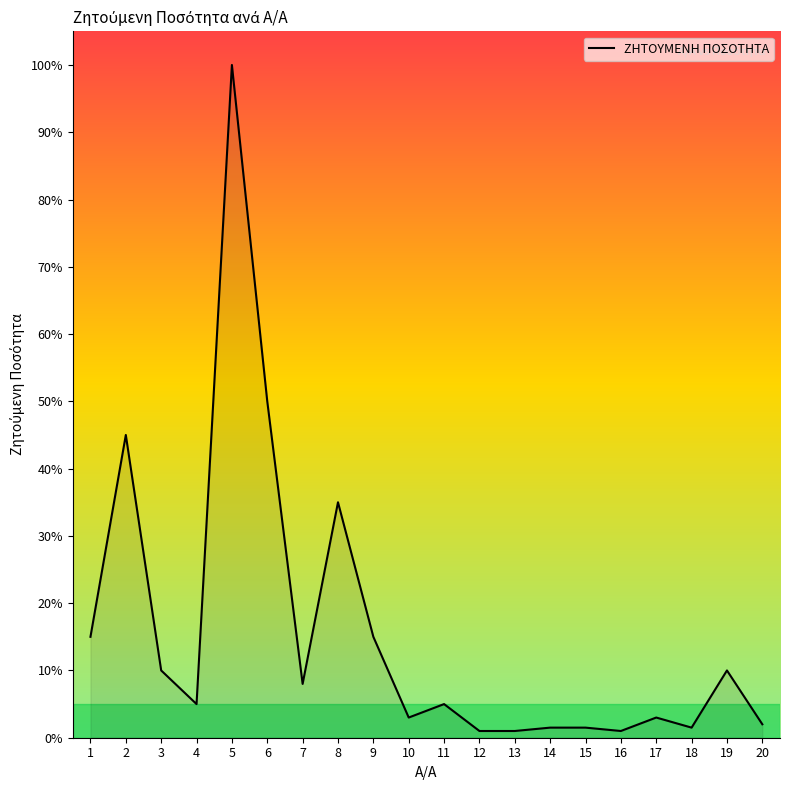

Reading left to right, extract all data points from this chart.

15.0	45.0	10.0	5.0	100.0	50.0	8.0	35.0	15.0	3.0	5.0	1.0	1.0	1.5	1.5	1.0	3.0	1.5	10.0	2.0